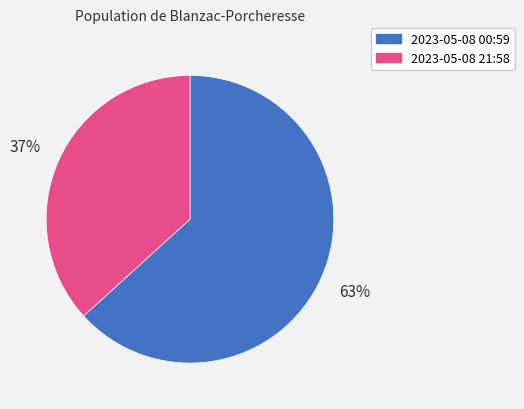

Does any single category account for the majority?

Yes